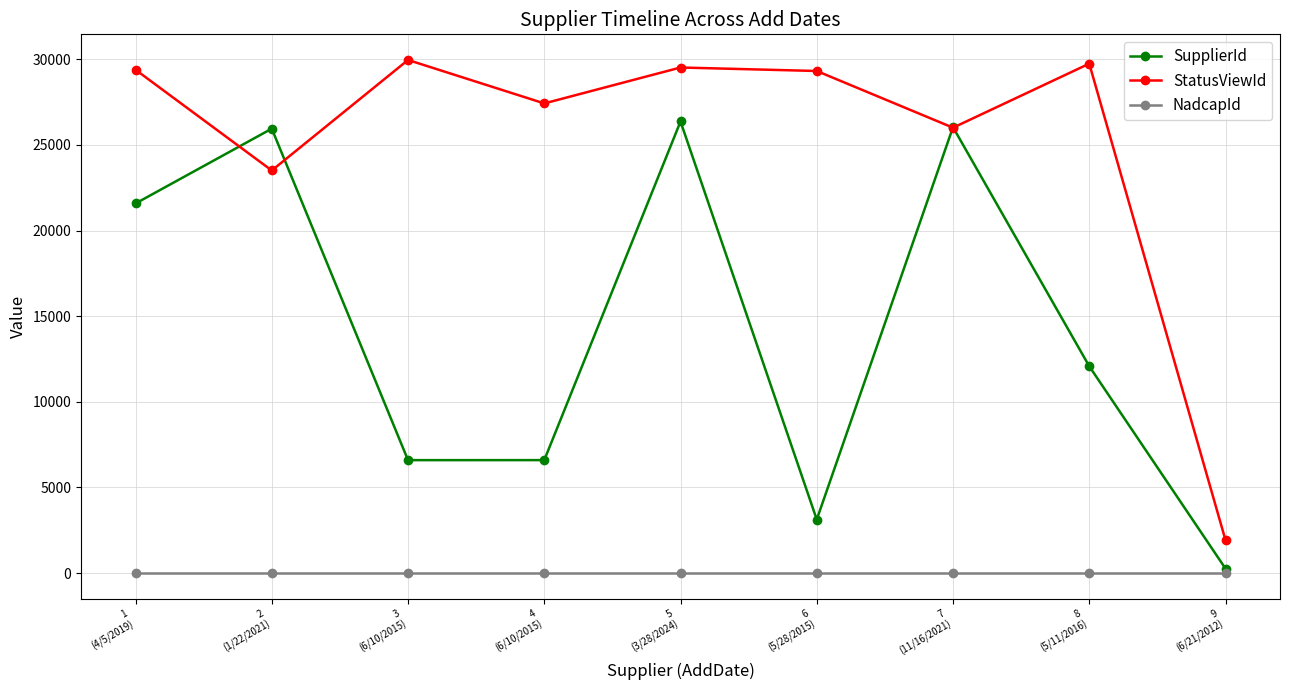

Is the value of StatusViewId at 7
(11/16/2021) greater than the value of NadcapId at 1
(4/5/2019)?

Yes